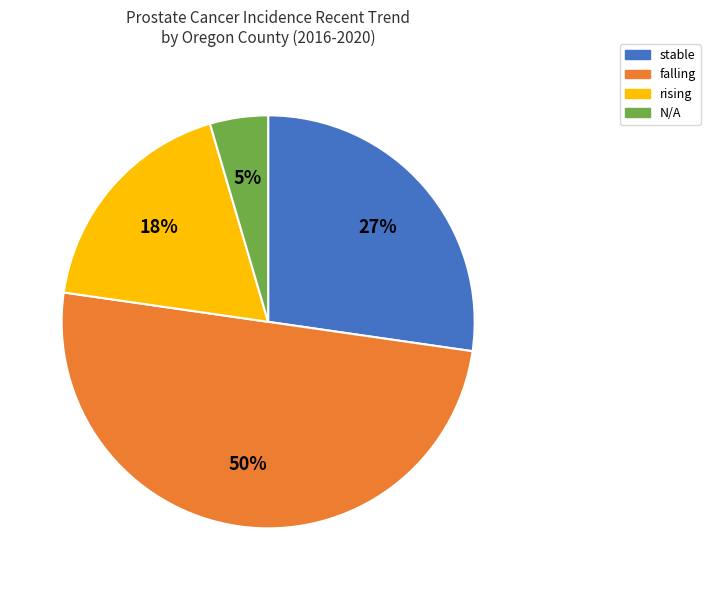

To the nearest percent, what portion does rising represent?

18%